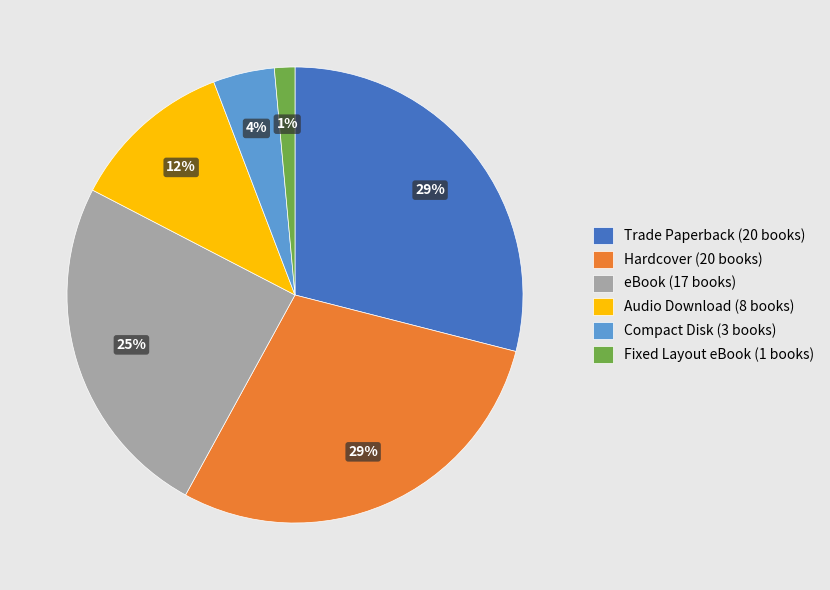

Between Audio Download (8 books) and Hardcover (20 books), which is larger?

Hardcover (20 books)